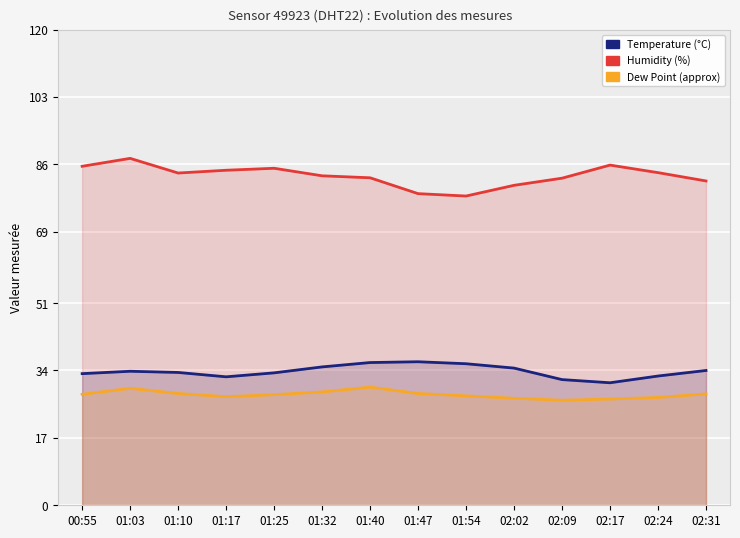

Is the value of Humidity (%) at 01:47 greater than the value of Temperature (°C) at 02:17?

Yes